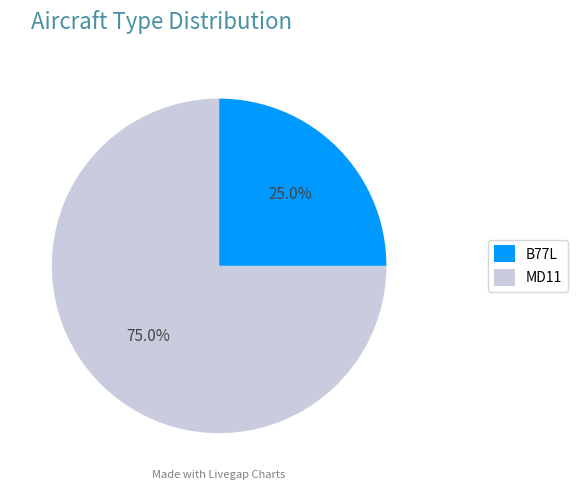

To the nearest percent, what is the combined percentage of B77L and MD11?

100%